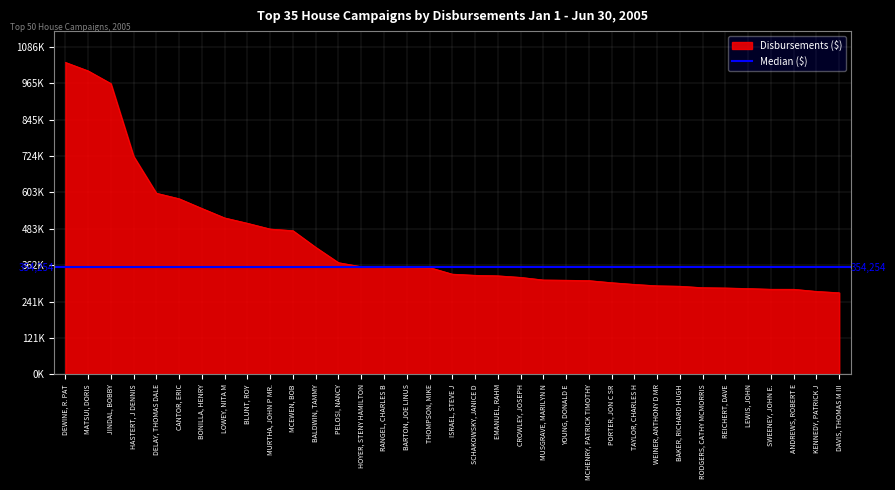

Reading left to right, extract all data points from this chart.

DEWINE, R. PAT=1034111.1	MATSUI, DORIS=1005955.6	JINDAL, BOBBY=963832.1	HASTERT, J DENNIS=722978.8	DELAY, THOMAS DALE=600575.1	CANTOR, ERIC=582229.8	BONILLA, HENRY=550049.3	LOWEY, NITA M=518694.7	BLUNT, ROY=500936.5	MURTHA, JOHN P MR.=481796.0	MCEWEN, BOB=476379.2	BALDWIN, TAMMY=421256.9	PELOSI, NANCY=370412.8	HOYER, STENY HAMILTON=357057.6	RANGEL, CHARLES B=356164.0	BARTON, JOE LINUS=355896.4	THOMPSON, MIKE=354253.8	ISRAEL, STEVE J=332375.8	SCHAKOWSKY, JANICE D=328505.0	EMANUEL, RAHM=326788.6	CROWLEY, JOSEPH=321699.8	MUSGRAVE, MARILYN N=313014.9	YOUNG, DONALD E=312165.4	MCHENRY, PATRICK TIMOTHY=310930.5	PORTER, JON C SR=304022.8	TAYLOR, CHARLES H=298346.7	WEINER, ANTHONY D MR=293678.4	BAKER, RICHARD HUGH=292292.4	RODGERS, CATHY MCMORRIS=287462.0	REICHERT, DAVE=286514.7	LEWIS, JOHN=284605.2	SWEENEY, JOHN E.=282287.8	ANDREWS, ROBERT E=282215.9	KENNEDY, PATRICK J=275113.1	DAVIS, THOMAS M III=270684.3